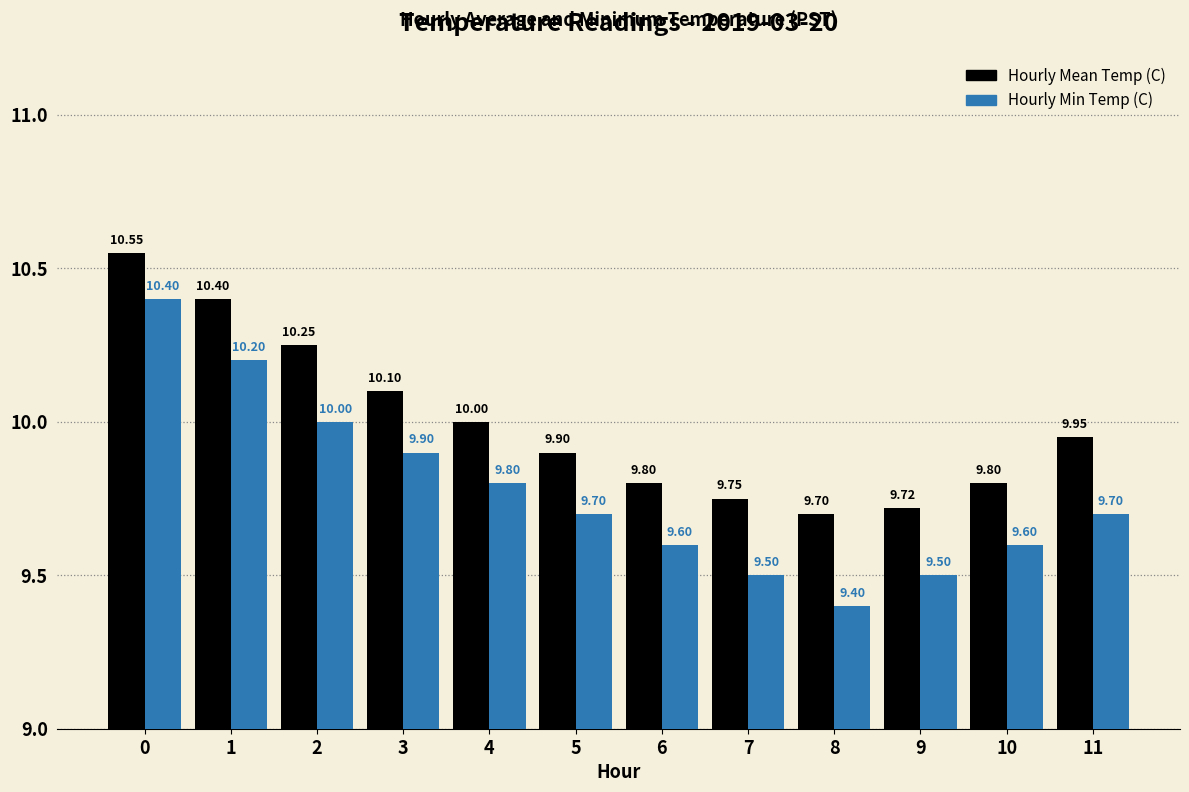

Are the bars grouped side by side (vs. stacked)?

Yes